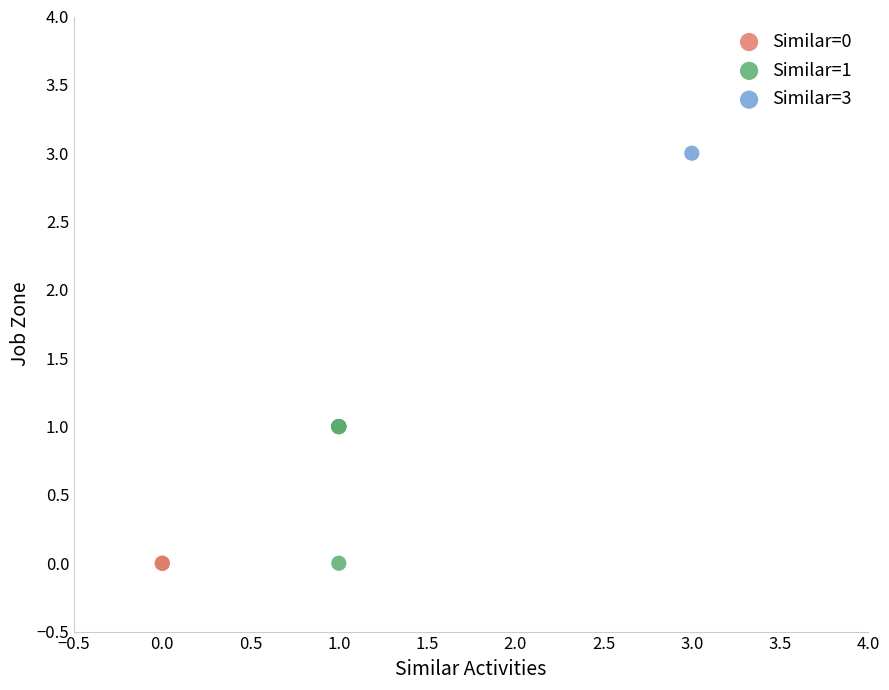

What are all the series names shown in the legend?

Similar=0, Similar=1, Similar=3